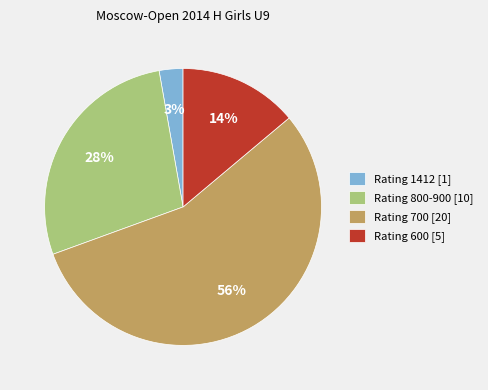

Is the sum of Rating 800-900 [10] and Rating 600 [5] greater than half?

No